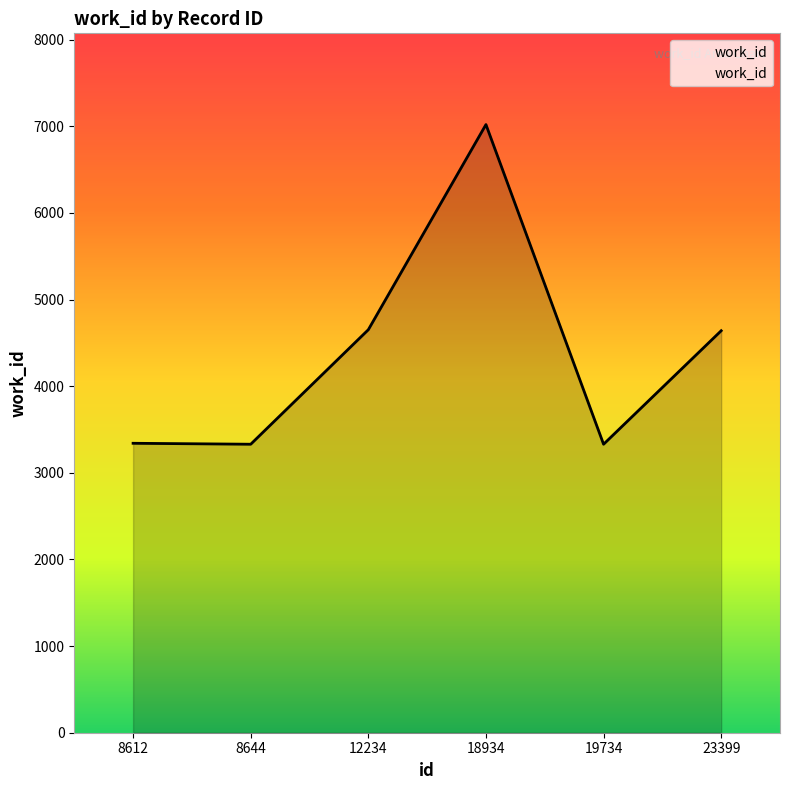

Approximately how many times larger is the value at 8644 compared to 12234?

0.7